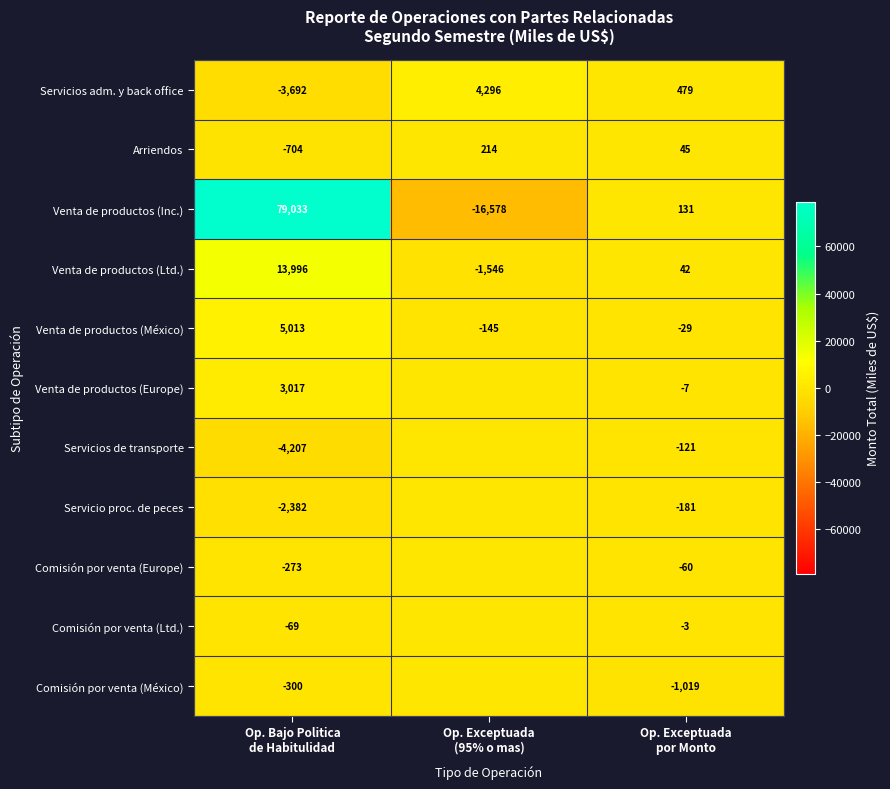

Rank the series at Op. Bajo Politica
de Habitulidad from highest to lowest value.

Venta de productos (Inc.), Venta de productos (Ltd.), Venta de productos (México), Venta de productos (Europe), Comisión por venta (Ltd.), Comisión por venta (Europe), Comisión por venta (México), Arriendos, Servicio proc. de peces, Servicios adm. y back office, Servicios de transporte